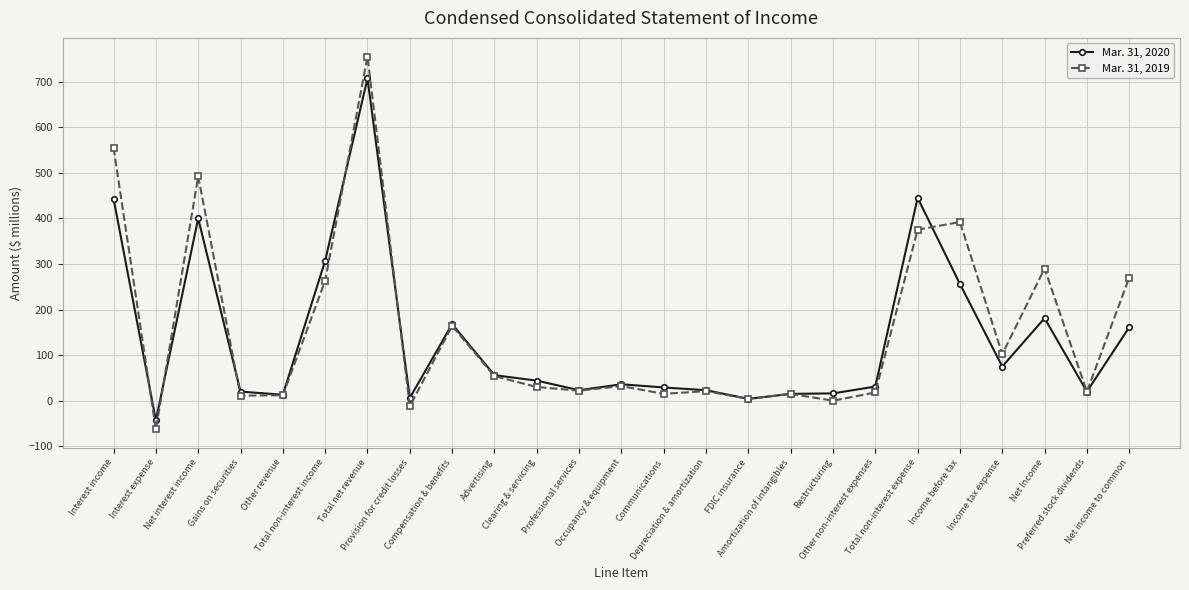

Does the chart have visible grid lines?

Yes